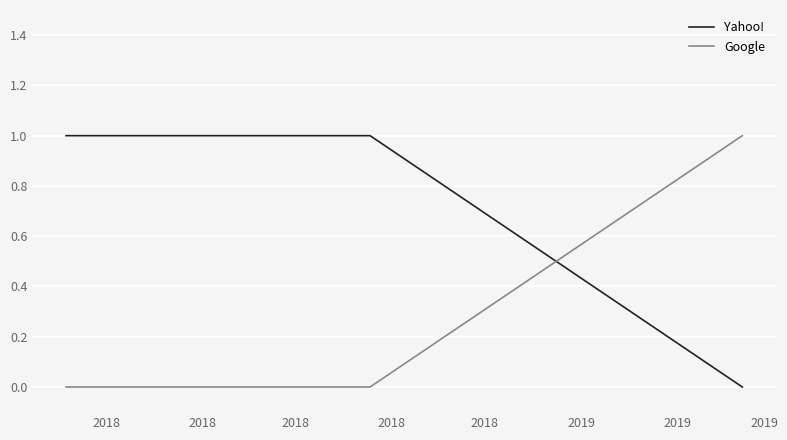

Which series has the largest total across all categories?

Yahoo!